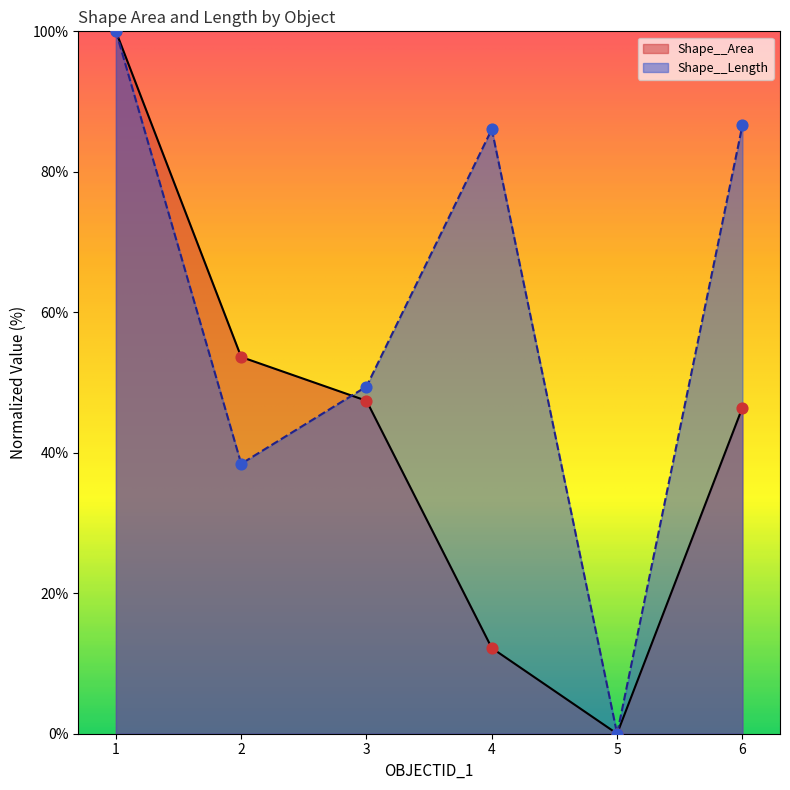

Which series reaches the minimum Y coordinate?

Shape__Area